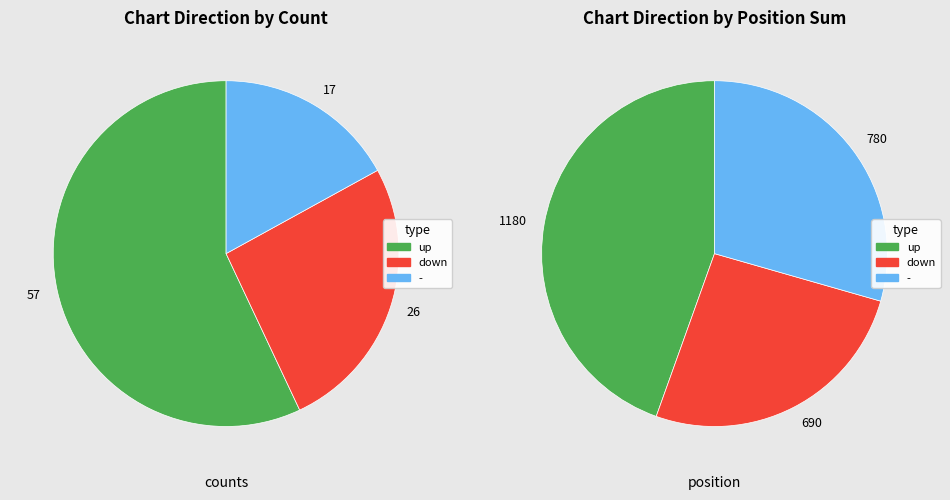

To the nearest percent, what percentage of the pie is down?

26%